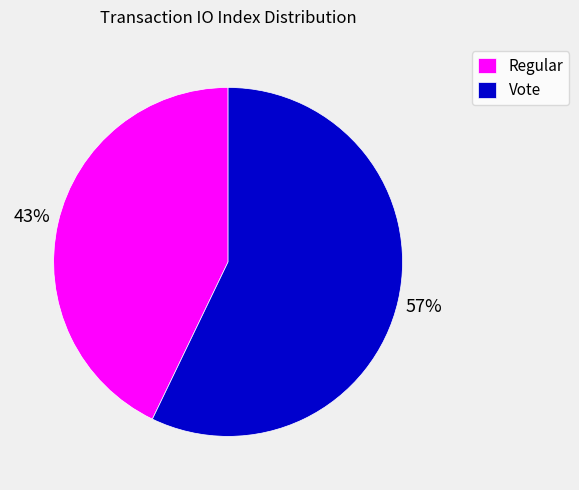

Rank the categories by value from highest to lowest.

Vote, Regular